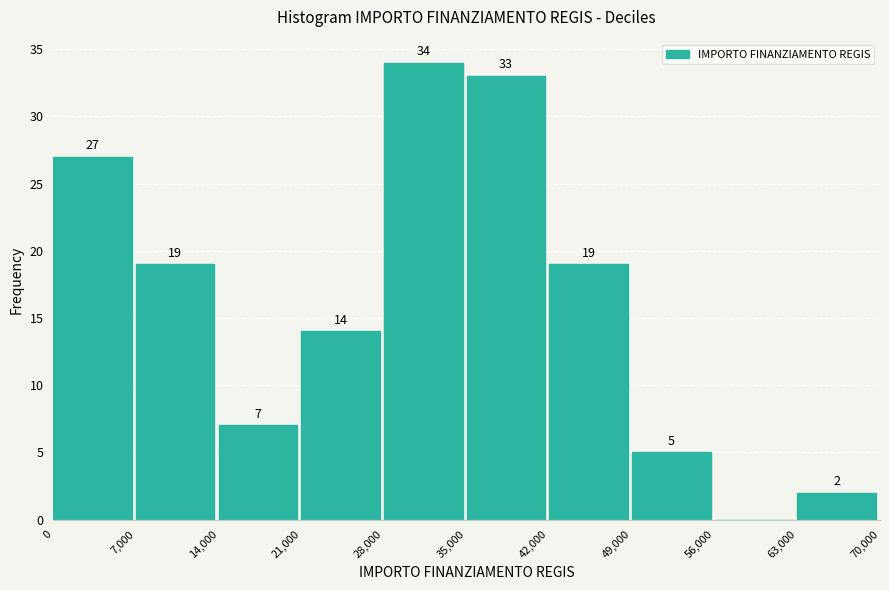

Which range on the x-axis has the tallest bar?

28,000 to 35,000